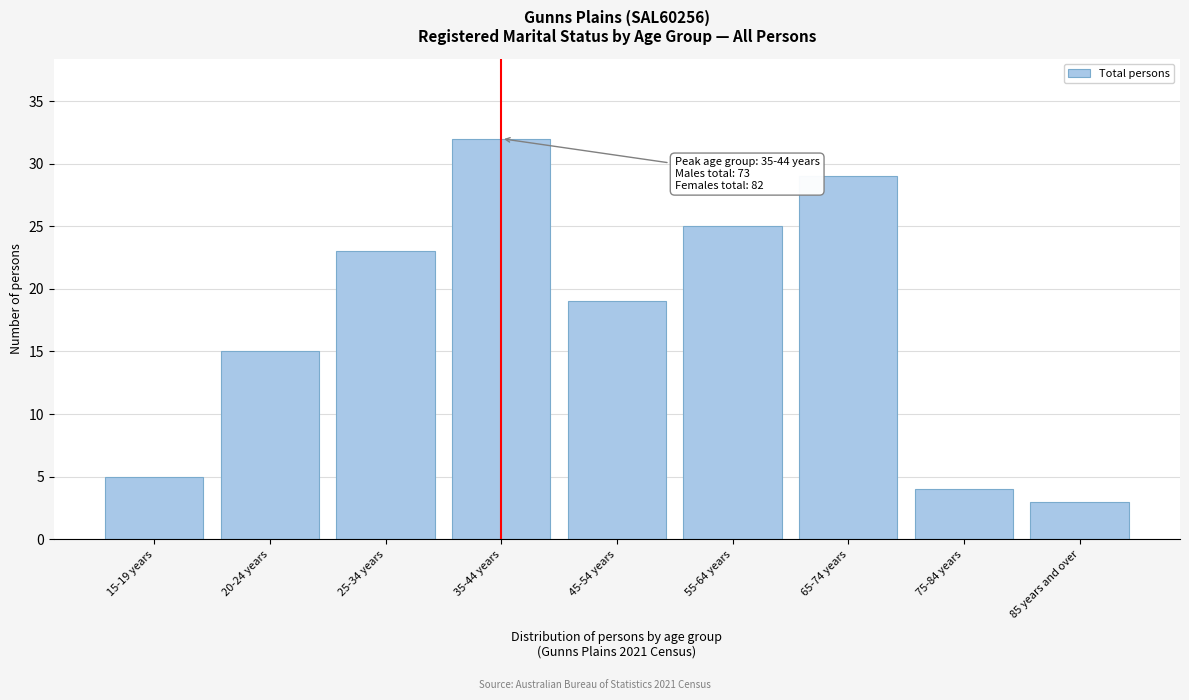

Reading left to right, what are all the values shown in this chart?

15-19 years=5	20-24 years=15	25-34 years=23	35-44 years=32	45-54 years=19	55-64 years=25	65-74 years=29	75-84 years=4	85 years and over=3